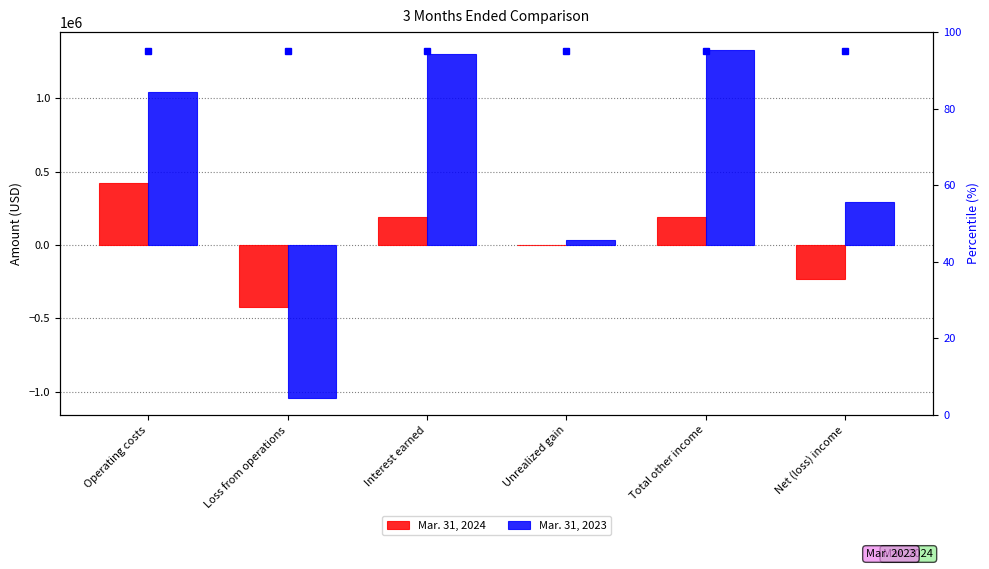

True or false: Mar. 31, 2023 has a value of 2230731 at Interest earned.

False